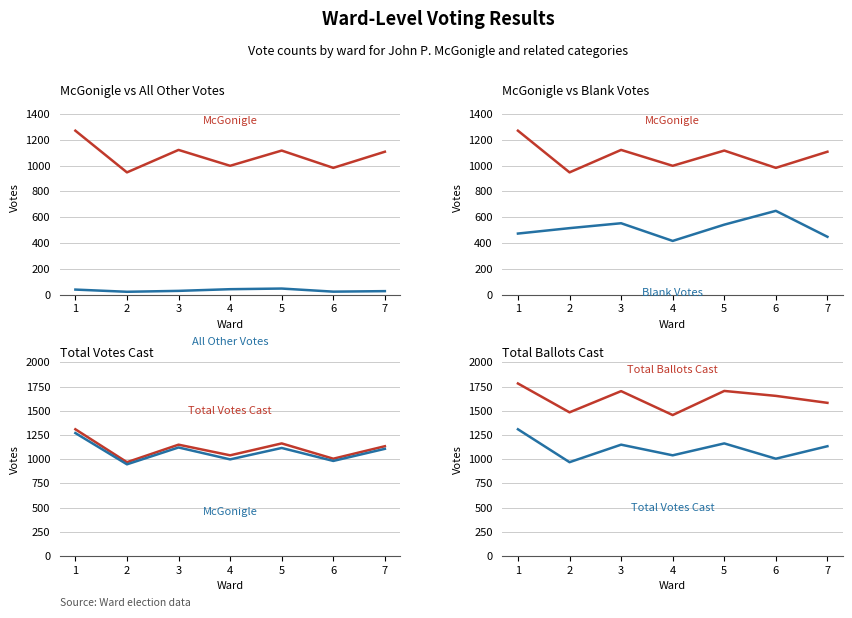

True or false: Blank Votes and McGonigle intersect in this chart.

False